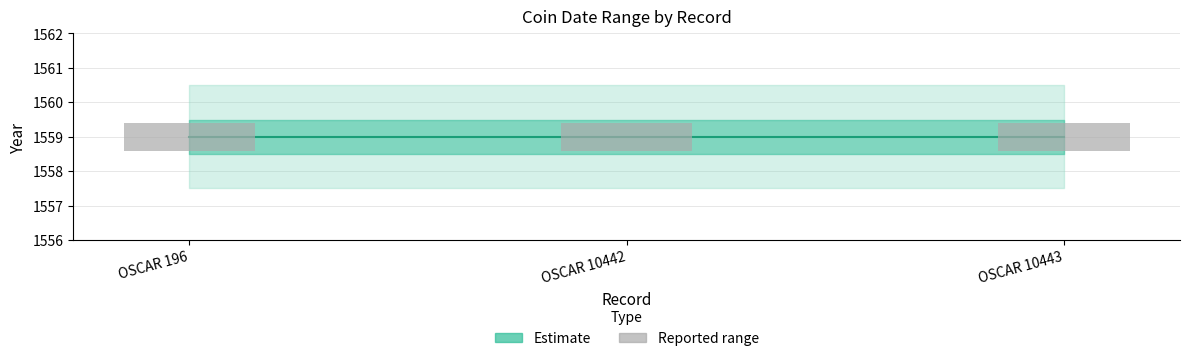

What is the value of the Reported range bar at the 1st from the left?

0.8